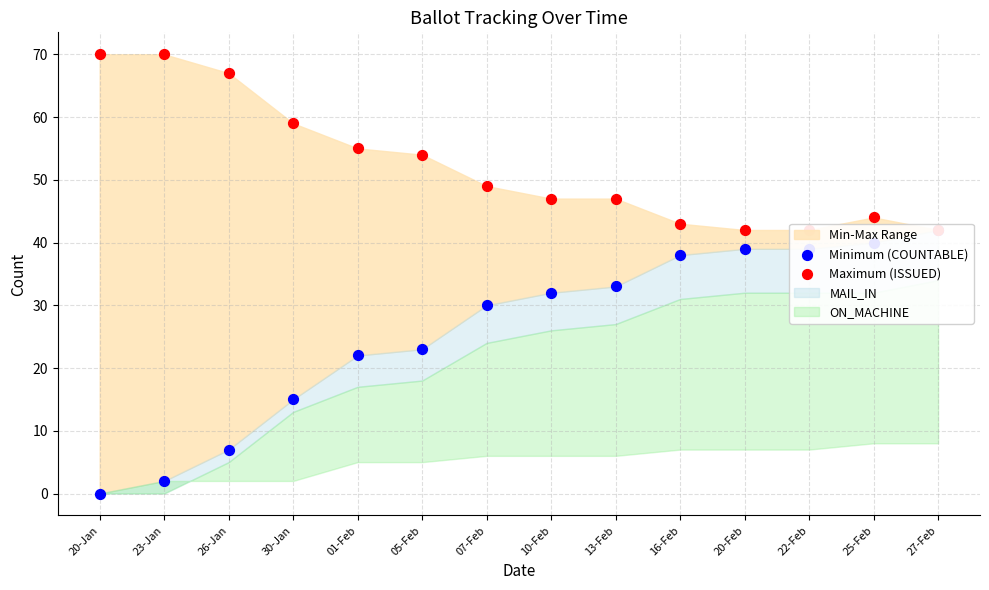

What is the total value across all series at 01-Feb?

77